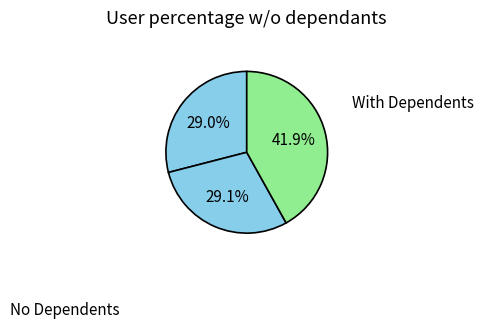

Count the number of slices in the pie.

3